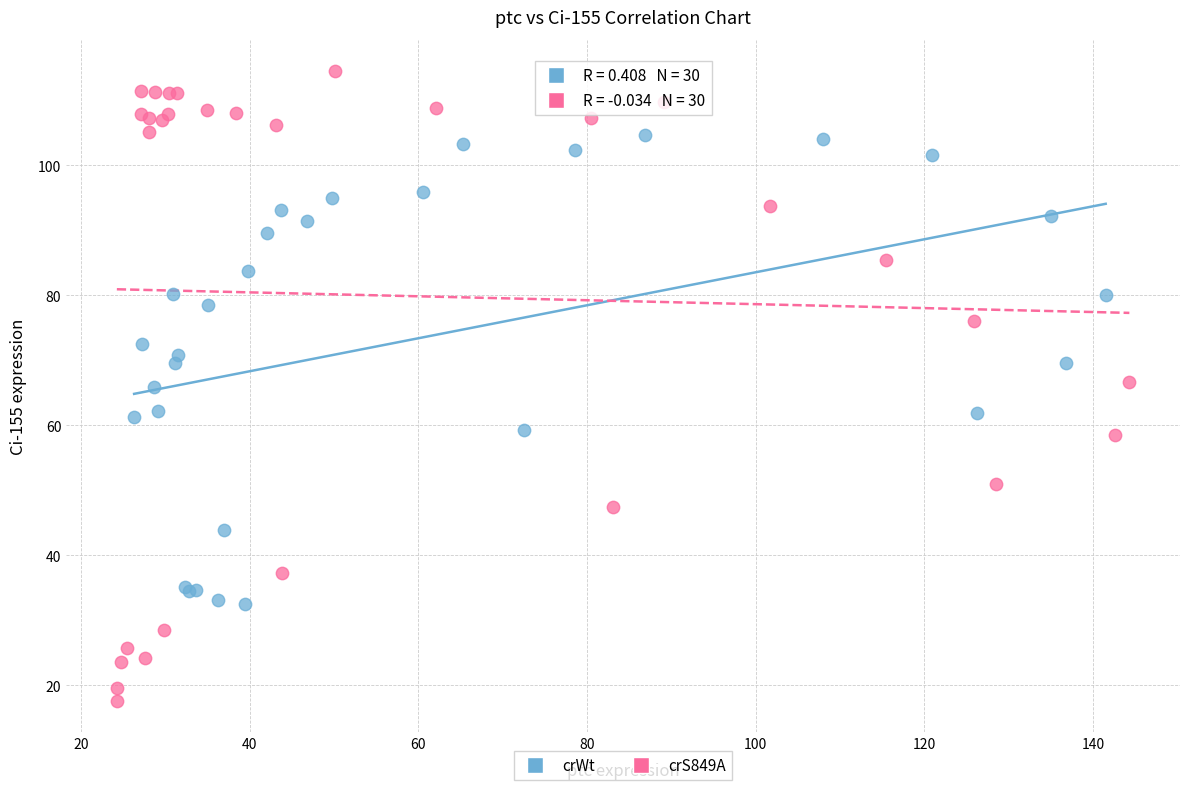

Which series contains the lowest Y value?

crS849A